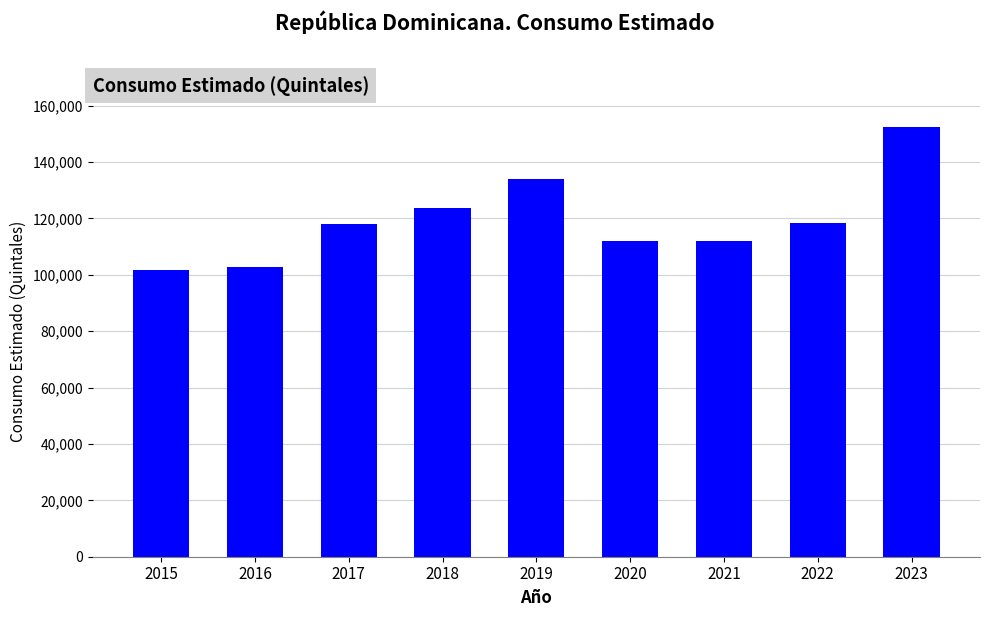

What is the difference between the maximum and minimum values?

50582.1